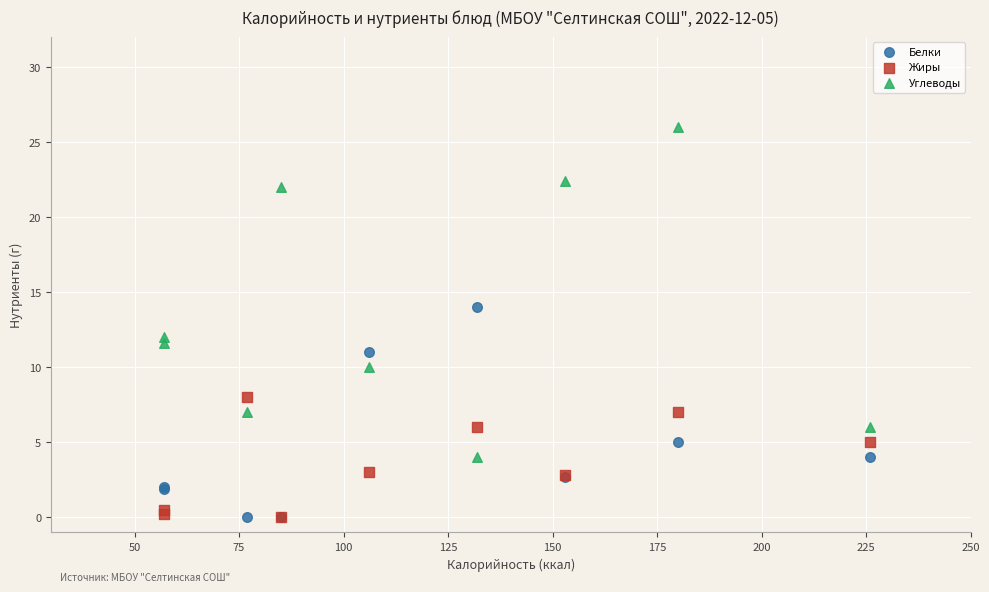

In the Углеводы series, what Y value is closest to 15?

12.0